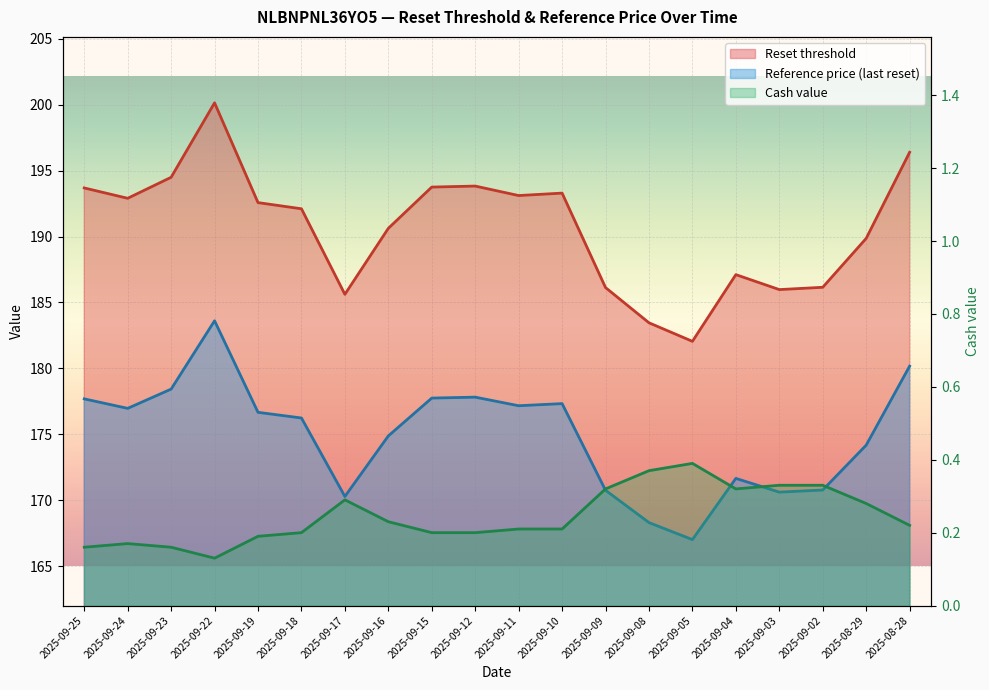

Where does the Reset threshold series first go above 192?

2025-09-25